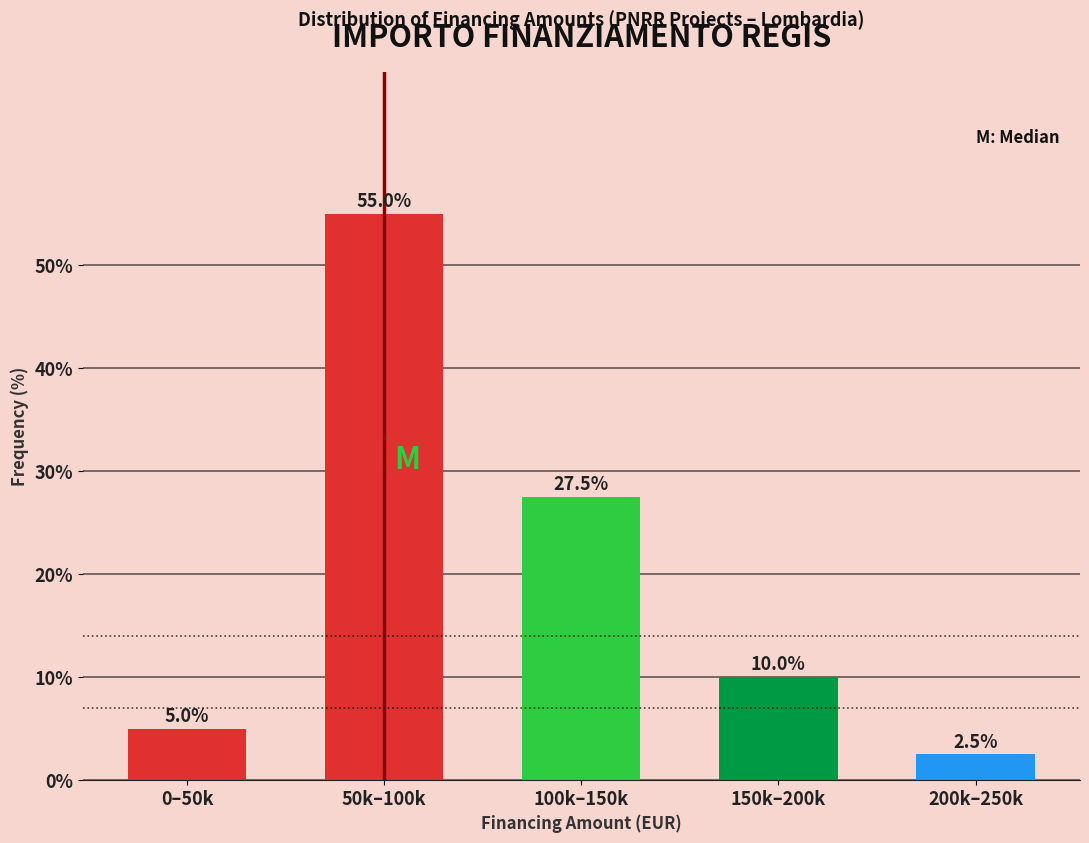

Reading right to left, transcribe all the data shown in this chart.

200k–250k=2.5	150k–200k=10.0	100k–150k=27.5	50k–100k=55.0	0–50k=5.0